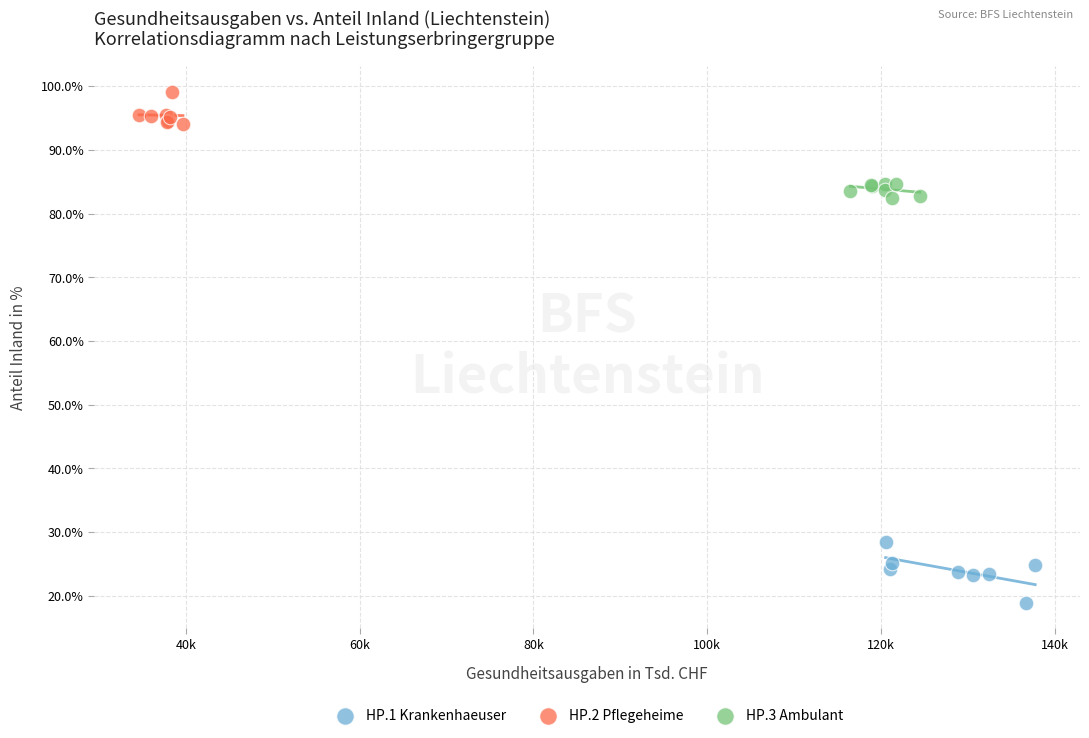

Which series reaches the minimum Y coordinate?

HP.1 Krankenhaeuser